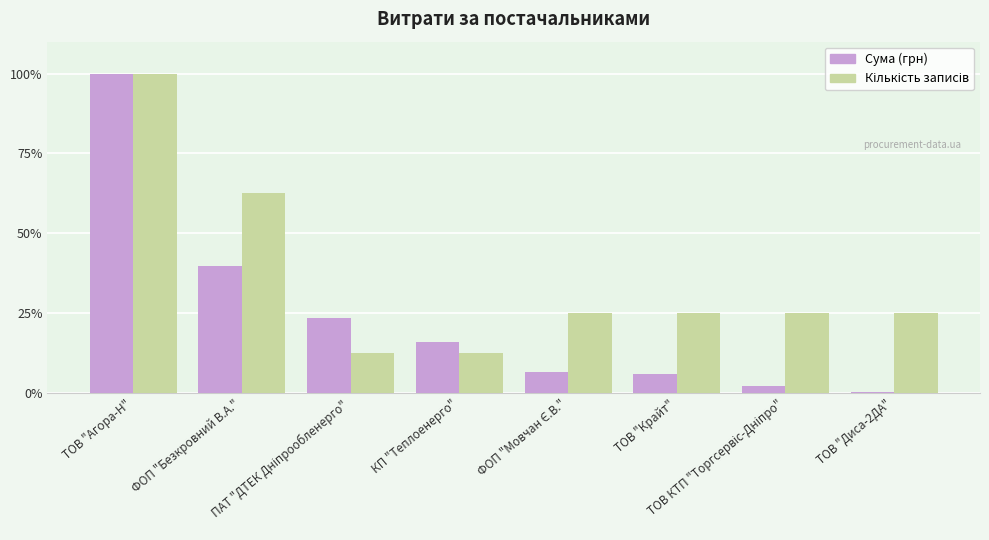

How many groups of bars are there?

8